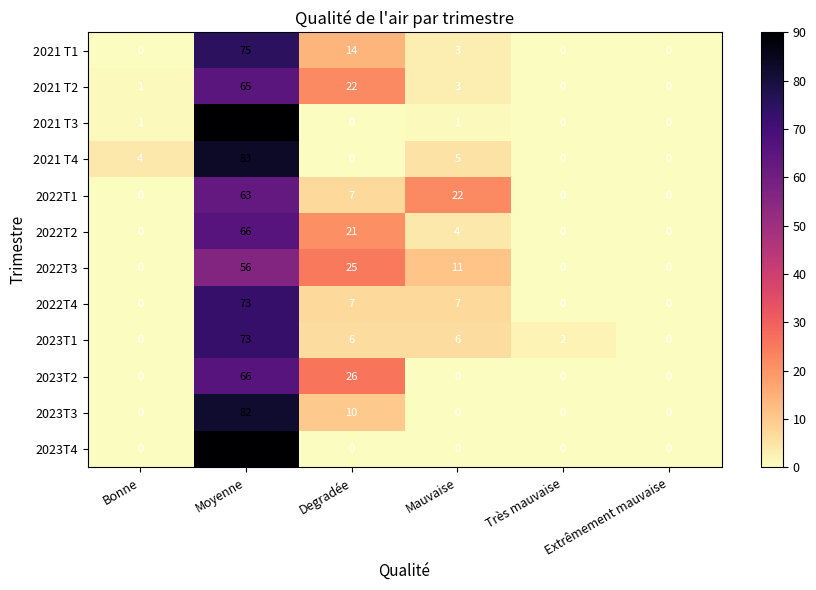

Is it true that 2021 T4 equals 7 at Mauvaise?

False